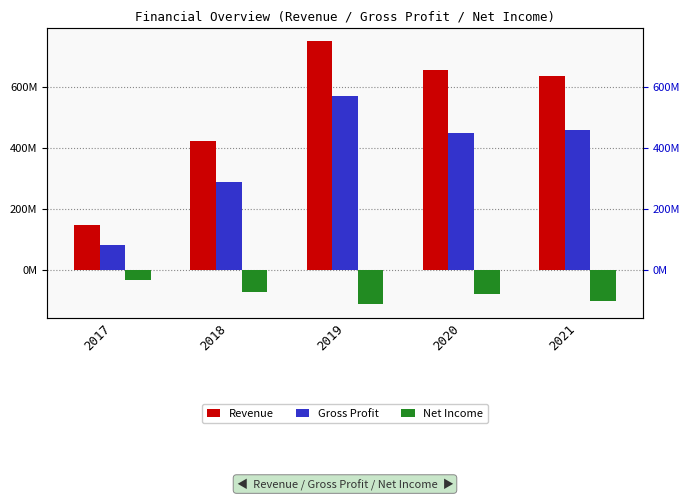

List the series in order of their overall mean, highest first.

Revenue, Gross Profit, Net Income